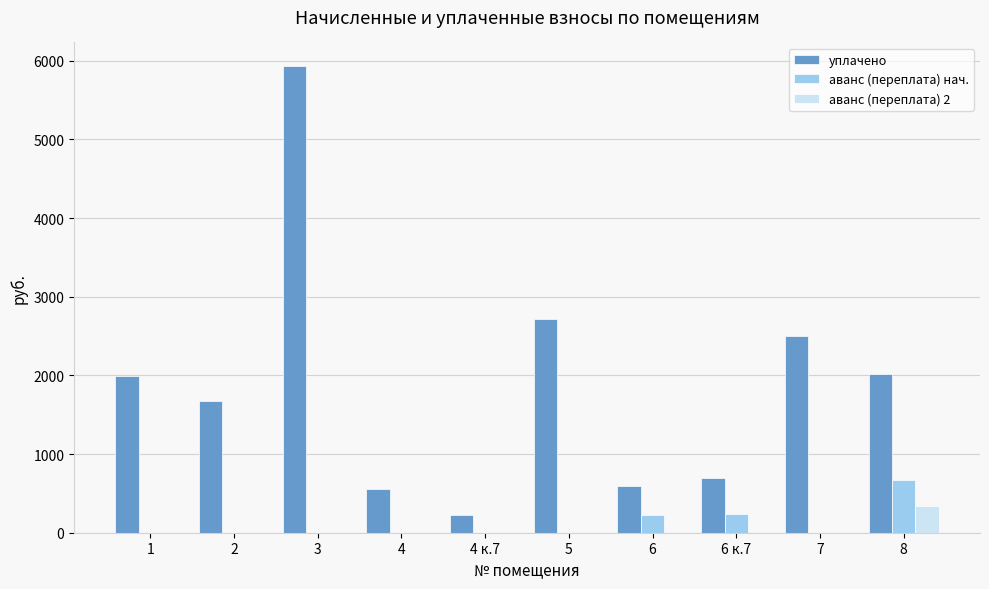

Which series has the largest total across all categories?

уплачено